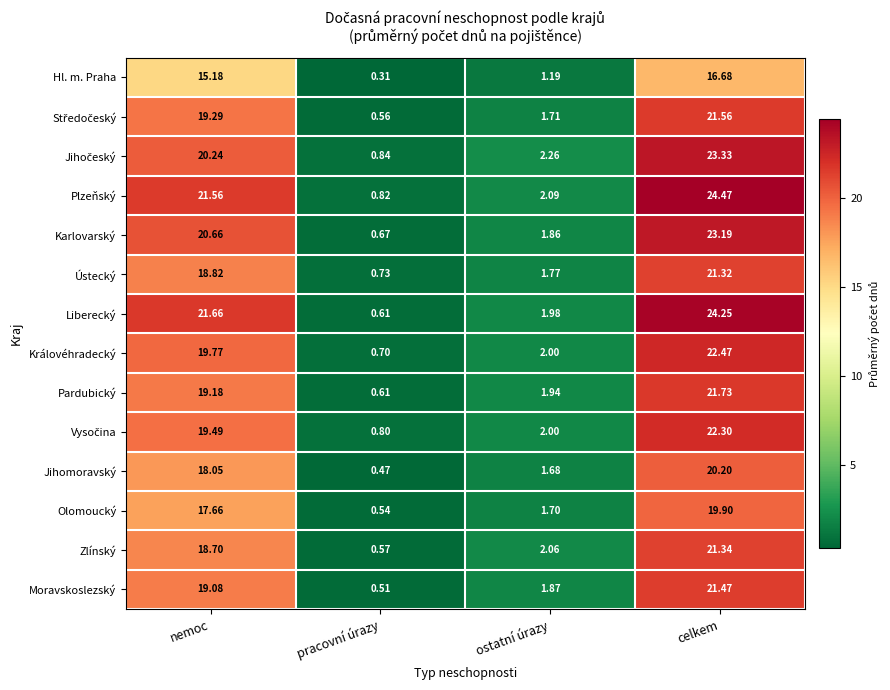

Which series changed the most between ostatní úrazy and celkem?

Plzeňský